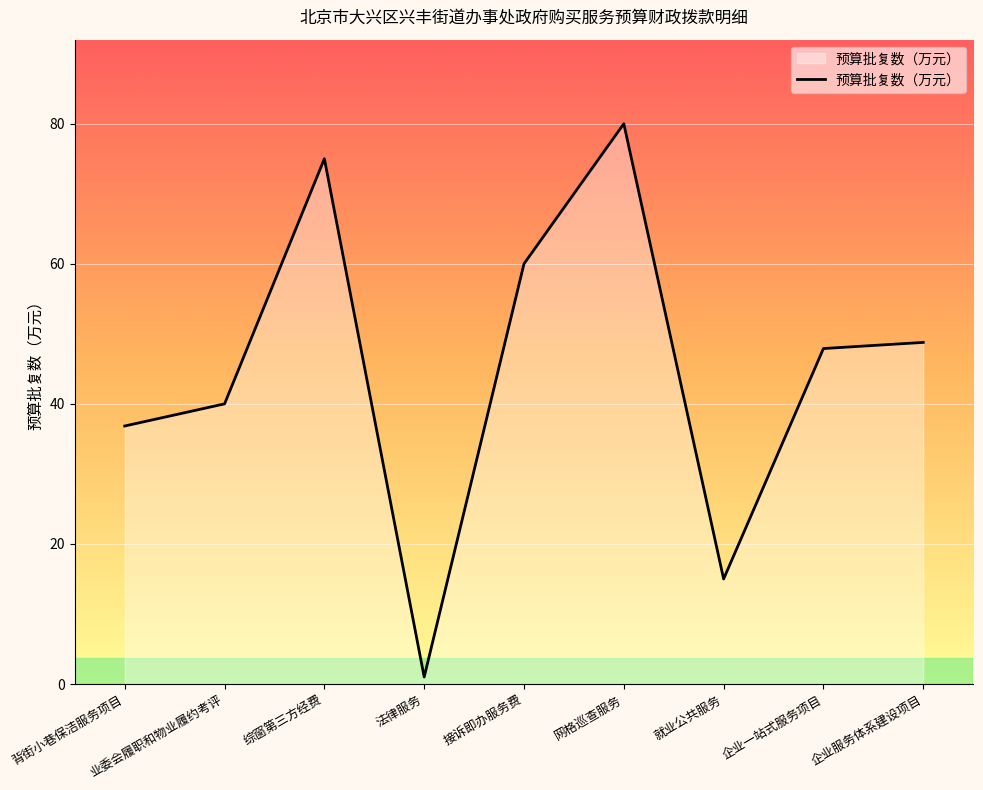

Rank the categories by value from highest to lowest.

网格巡查服务, 综窗第三方经费, 接诉即办服务费, 企业服务体系建设项目, 企业一站式服务项目, 业委会履职和物业履约考评, 背街小巷保洁服务项目, 就业公共服务, 法律服务